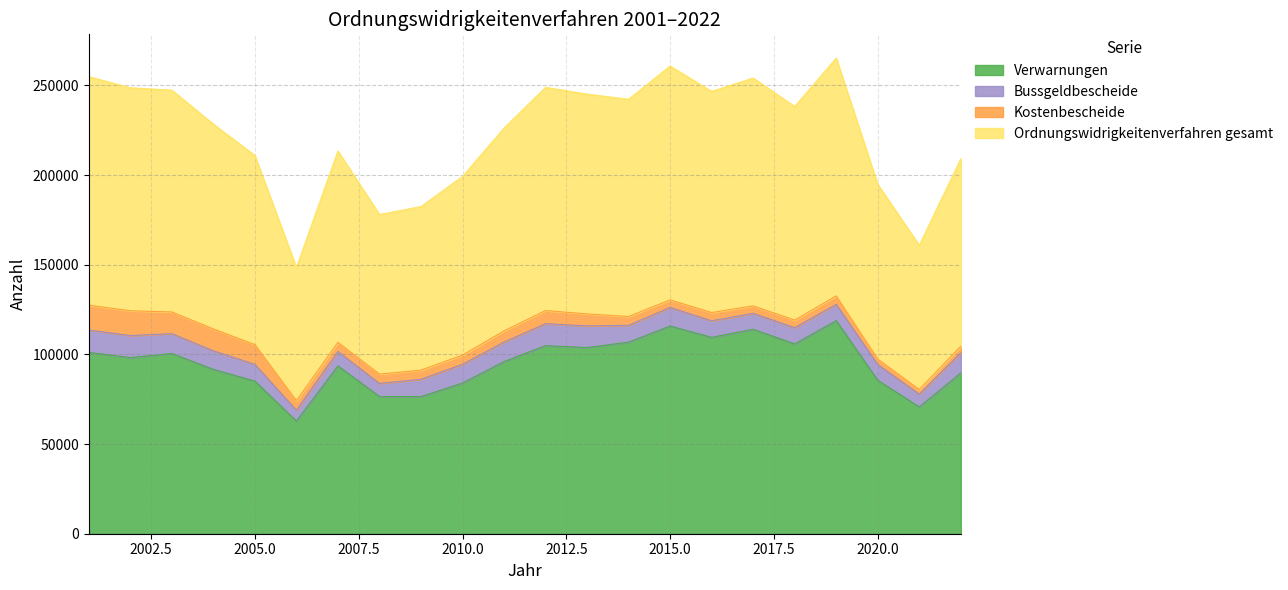

The value of Ordnungswidrigkeitenverfahren gesamt at 2004 is 169253. True or false?

False